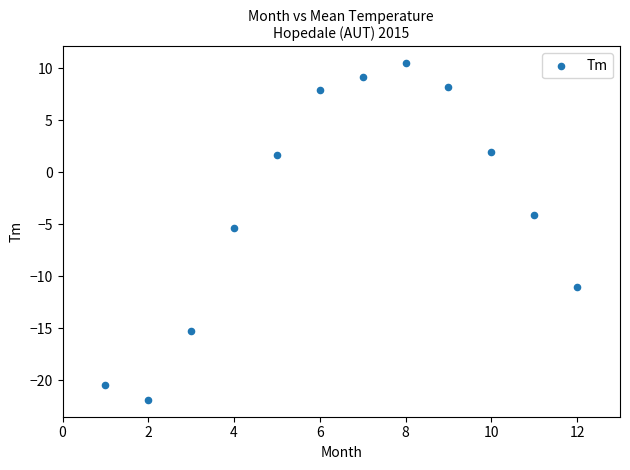

What Y value in the scatter plot is closest to -5?

-5.4